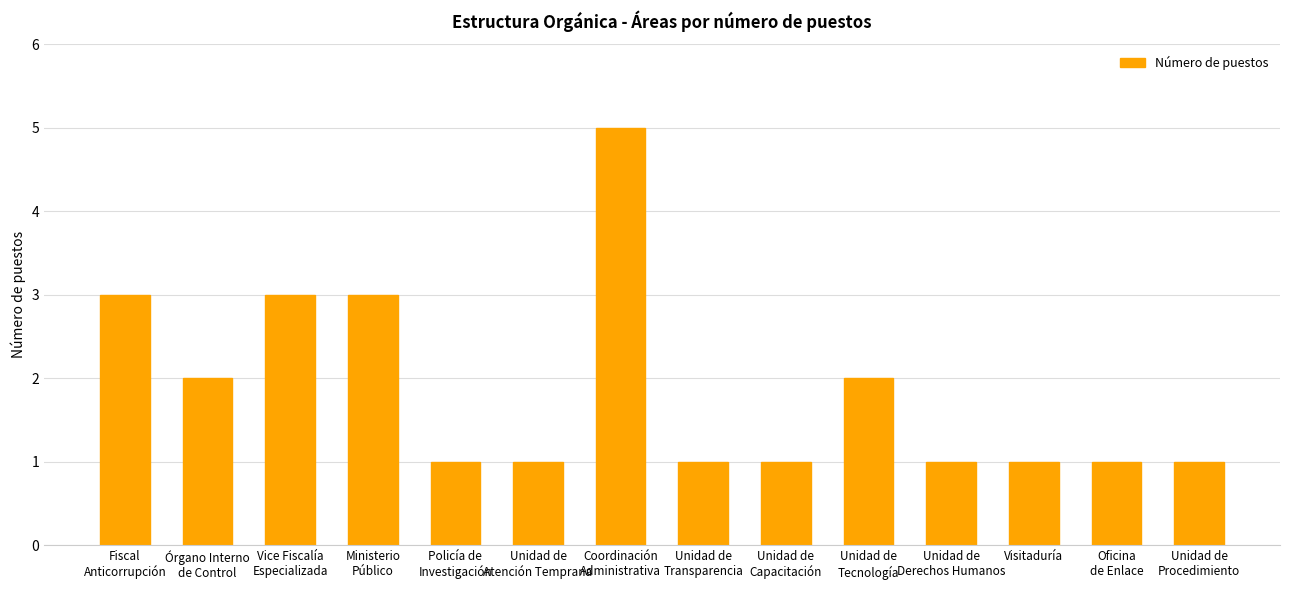

Between Ministerio
Público and Unidad de
Transparencia, which is larger?

Ministerio
Público